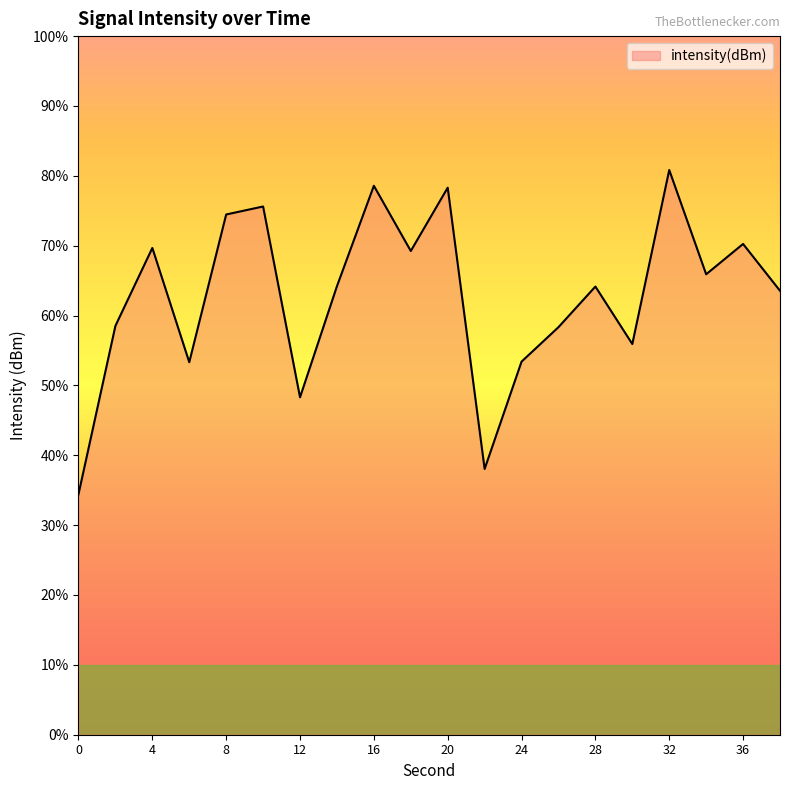

The chart shows a value of -123.2 at 30. True or false?

True